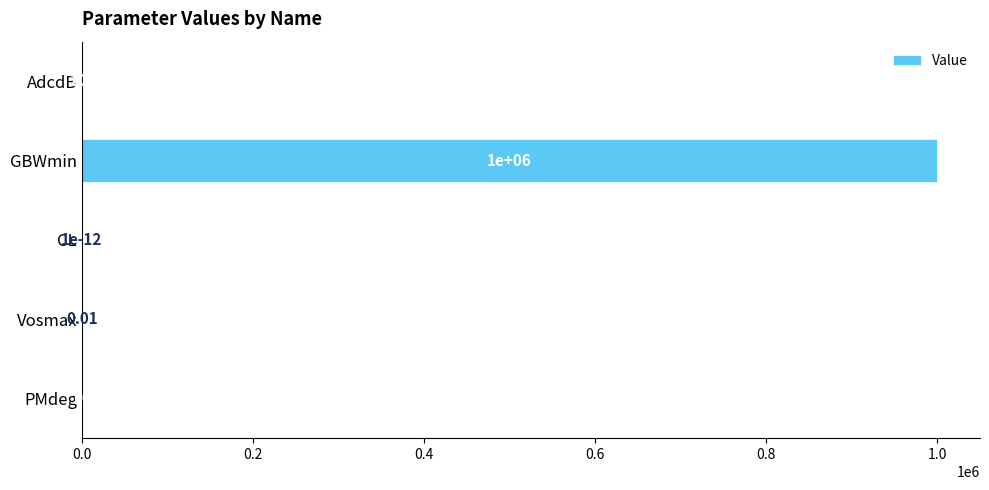

What is the sum of all values?

1000160.0